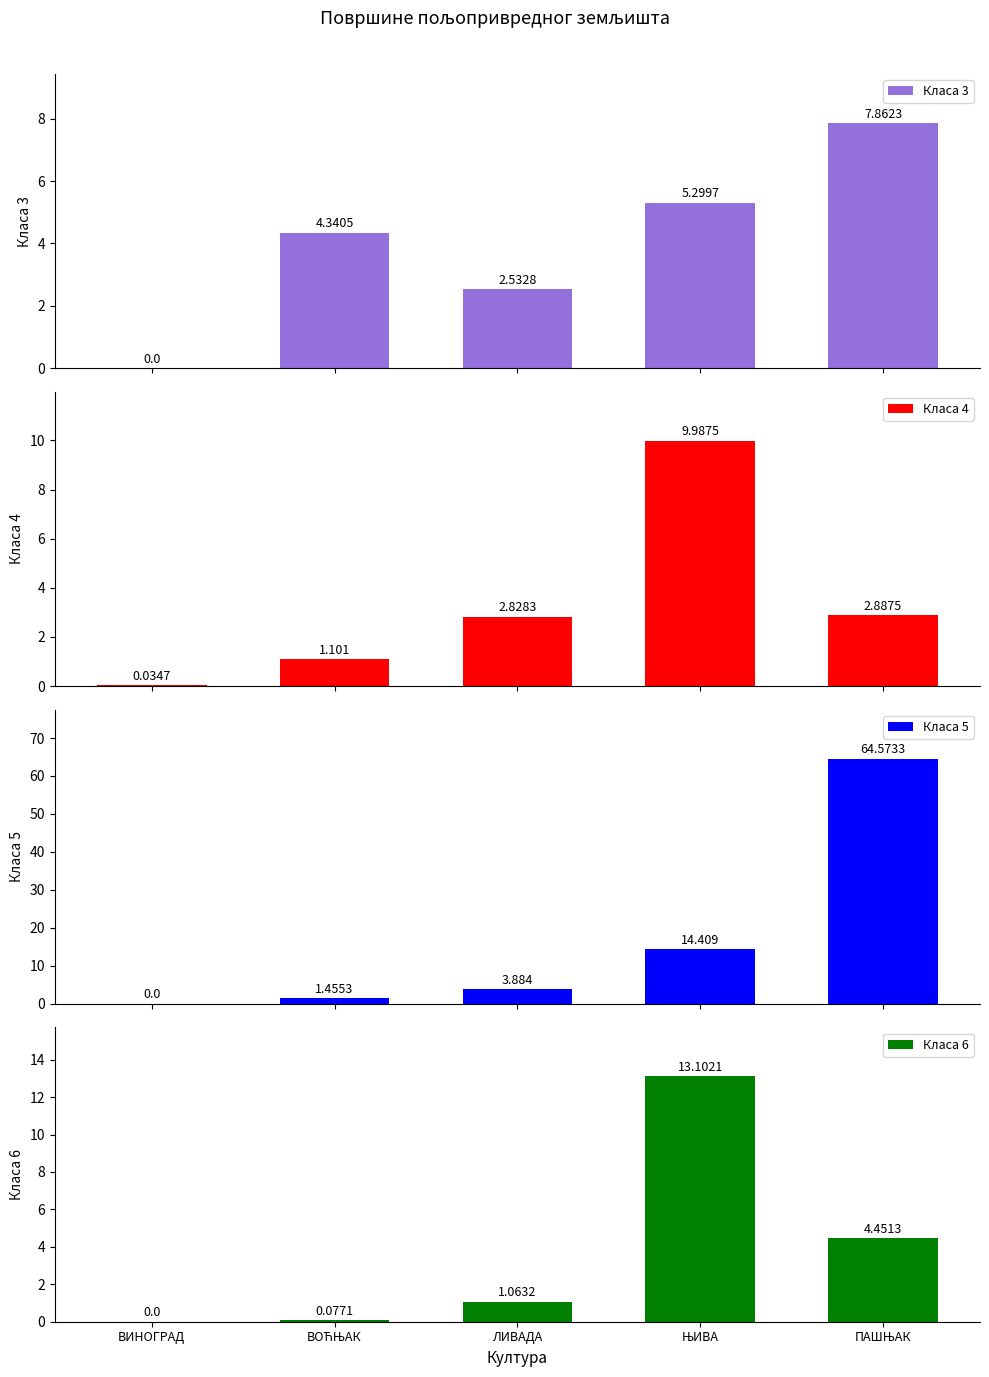

True or false: Класа 5 has a value of 3.9 at ЛИВАДА.

True